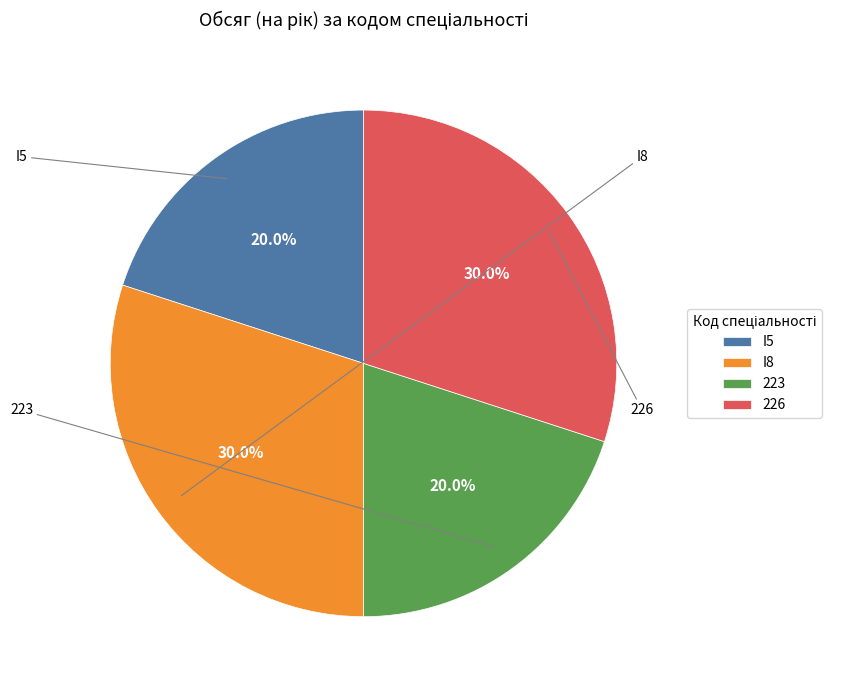

To the nearest percent, what is the combined percentage of I5 and 226?

50%